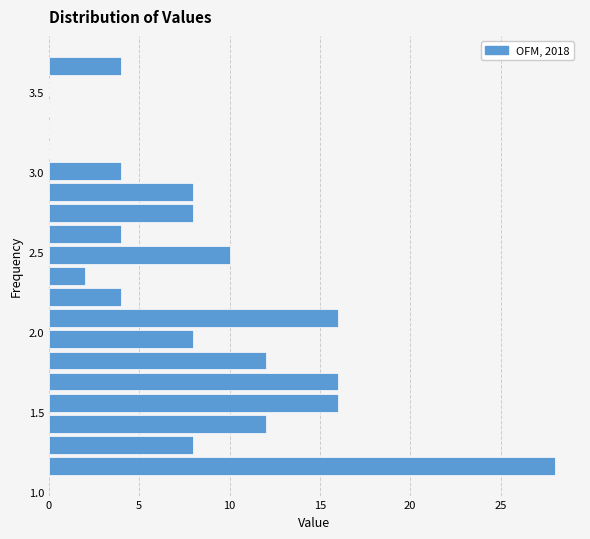

Around what value on the y-axis is the longest bar? Give the approximate position of its centre, as read against the axis.

1.15